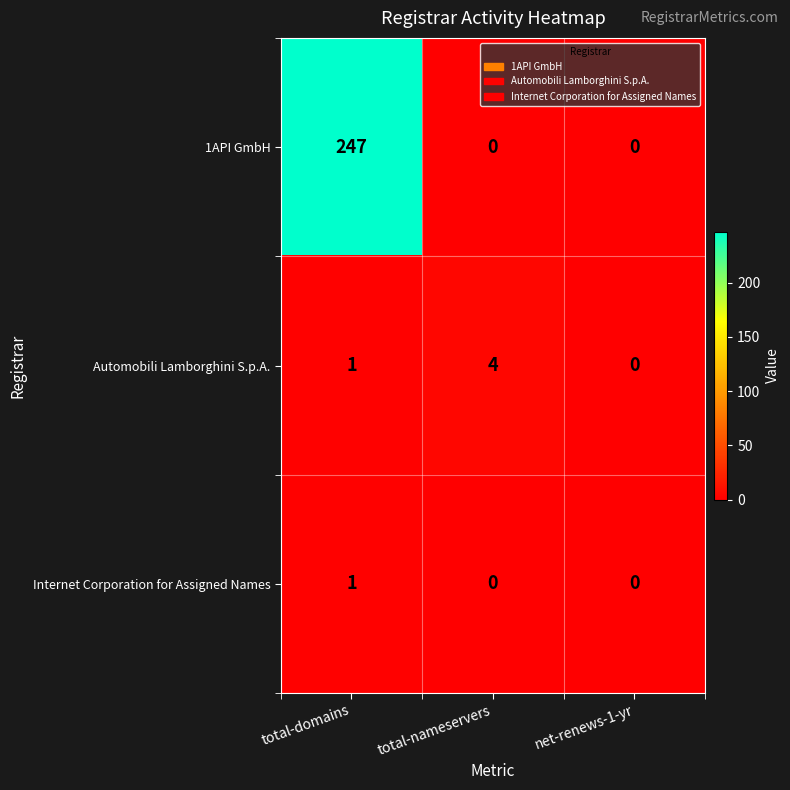

What is the total value across all series at total-domains?

249